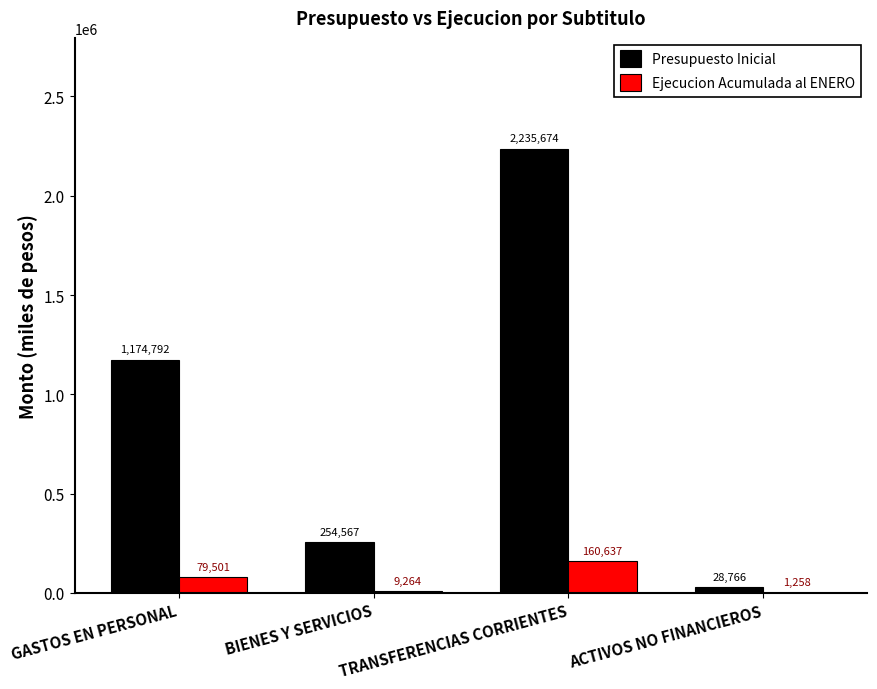

At which label is Ejecucion Acumulada al ENERO closest to 80947?

GASTOS EN PERSONAL